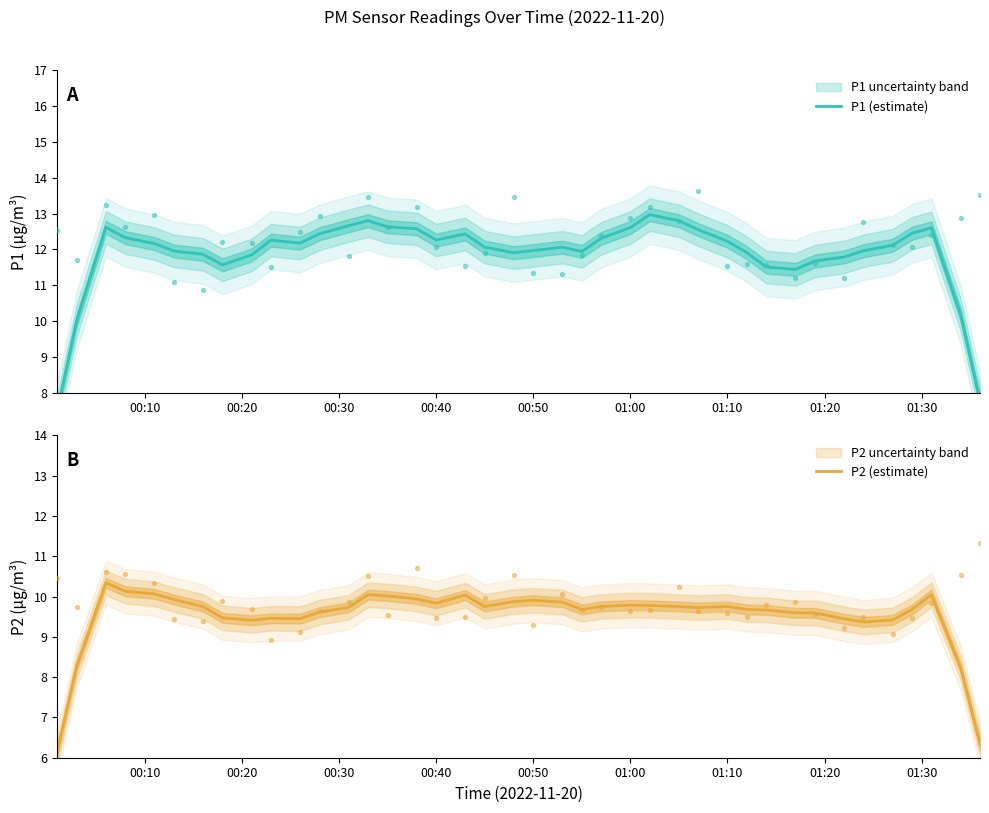

Which series has the widest spread of Y values?

P1 (estimate)